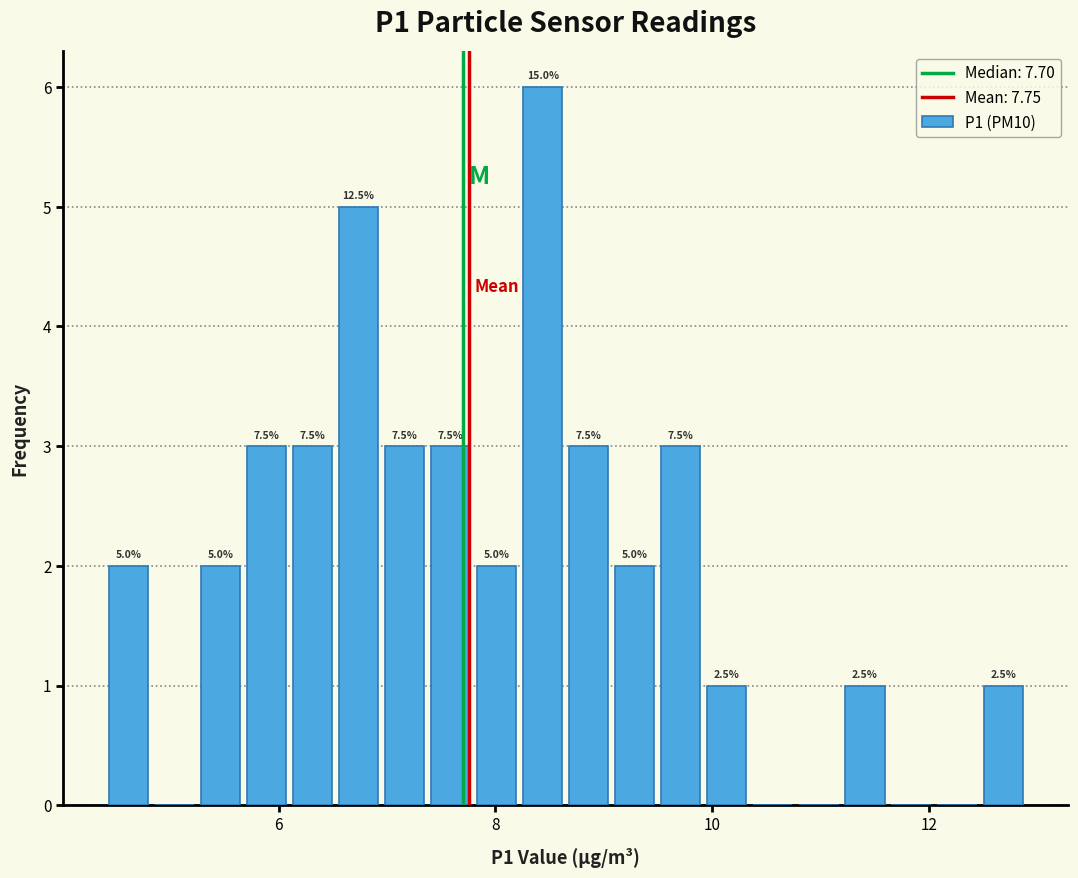

Around what value on the x-axis is the tallest bar? Give the approximate position of its centre, as read against the axis.

8.4